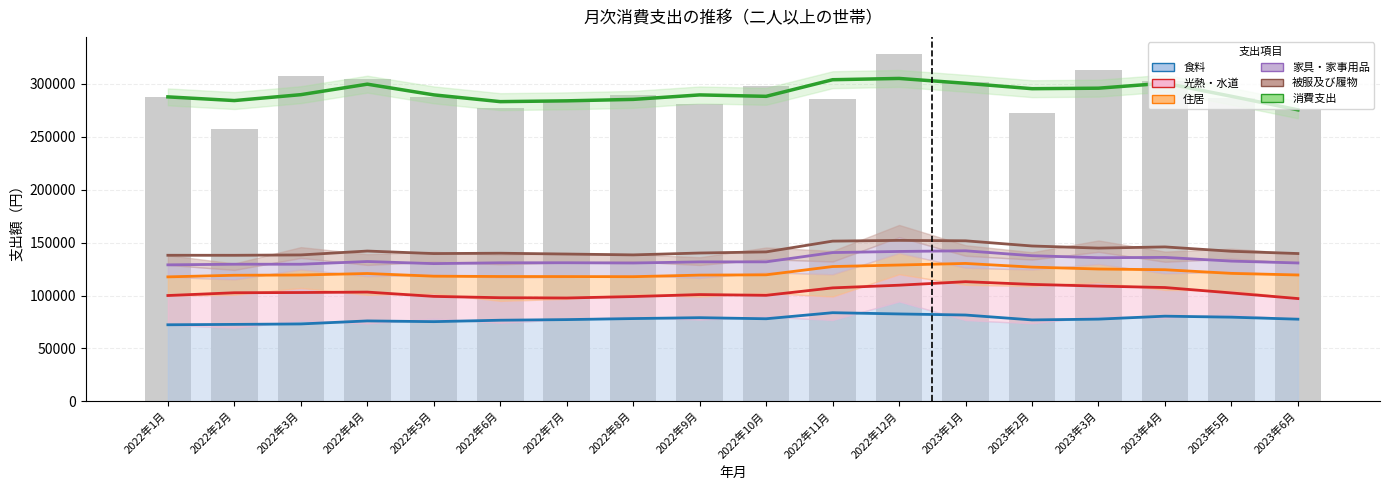

What is the total value across all series at 2023年4月?

895086.3